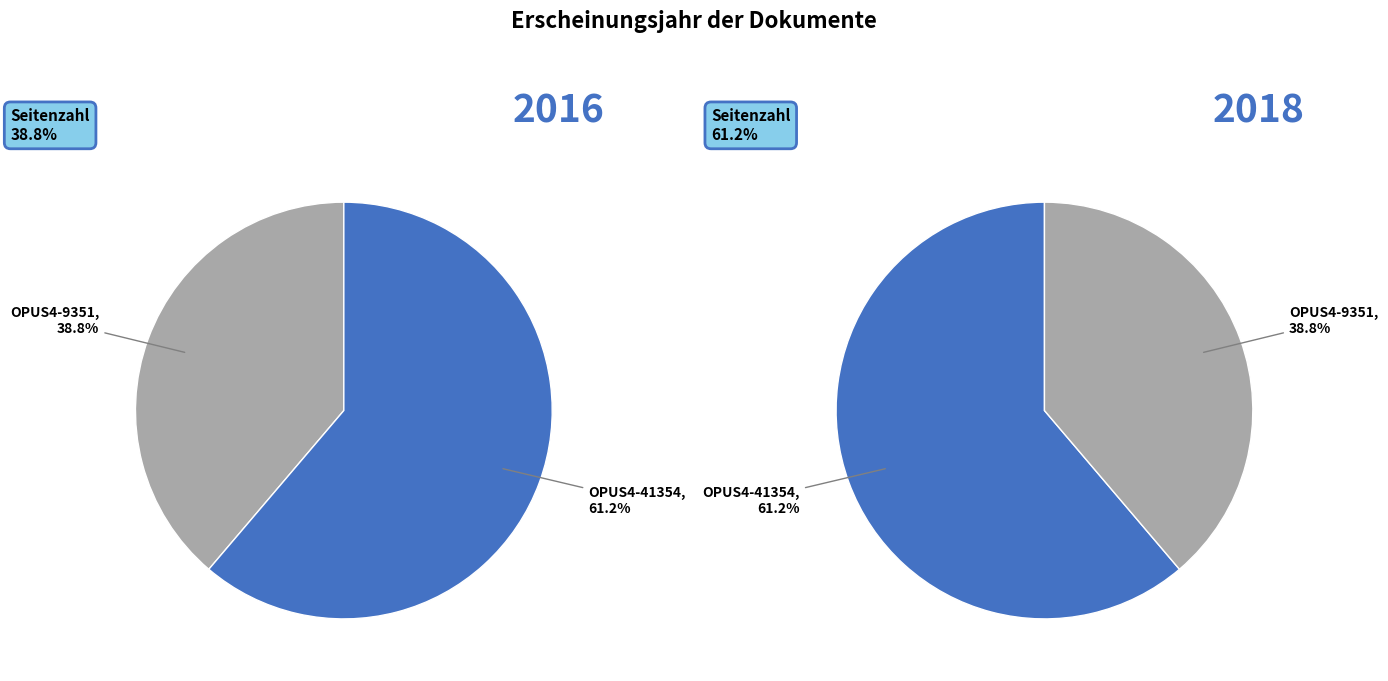

What percentage is NOT represented by OPUS4-41354?

38.8%